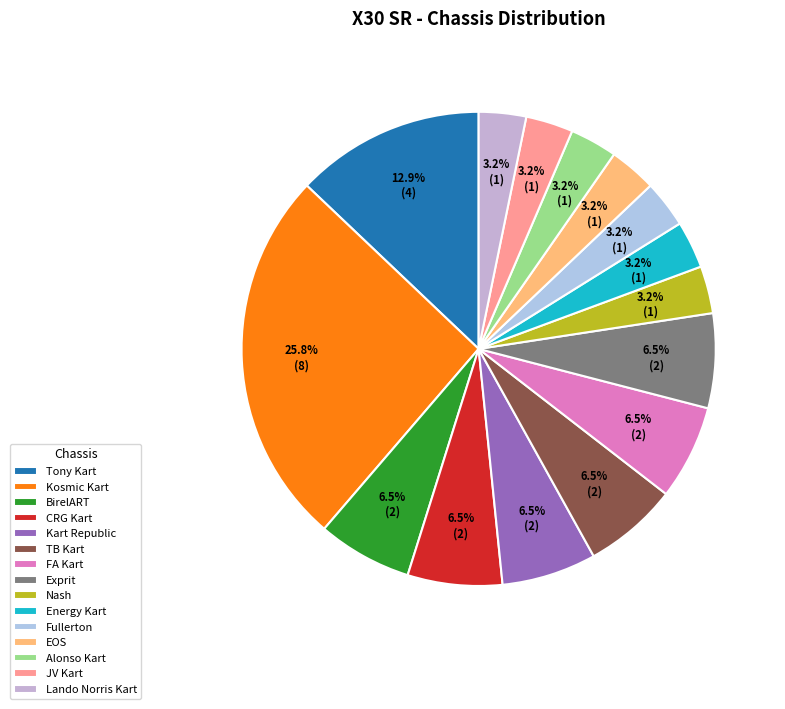

What is the ratio of the value at Tony Kart to the value at Energy Kart?

4.0